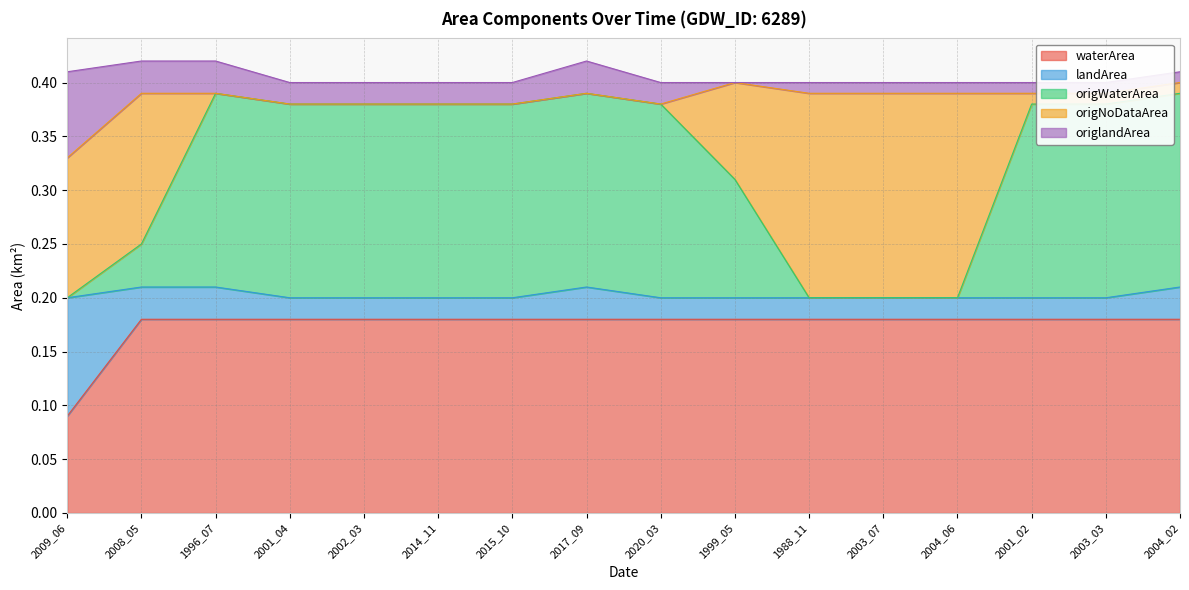

What are all the series names shown in the legend?

waterArea, landArea, origWaterArea, origNoDataArea, origlandArea